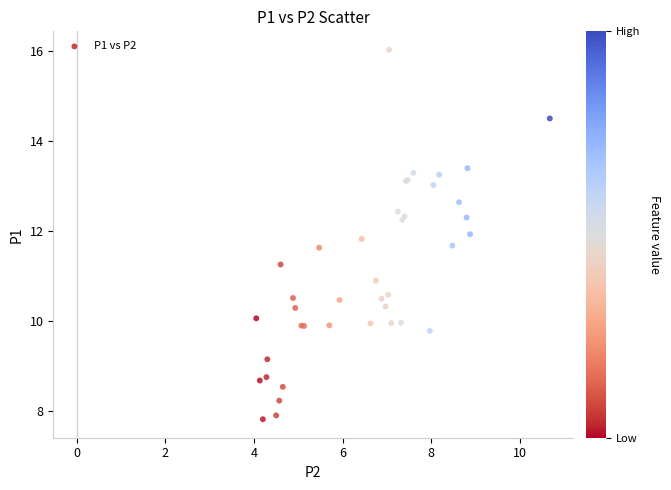

What Y value in the scatter plot is closest to 11?

10.9